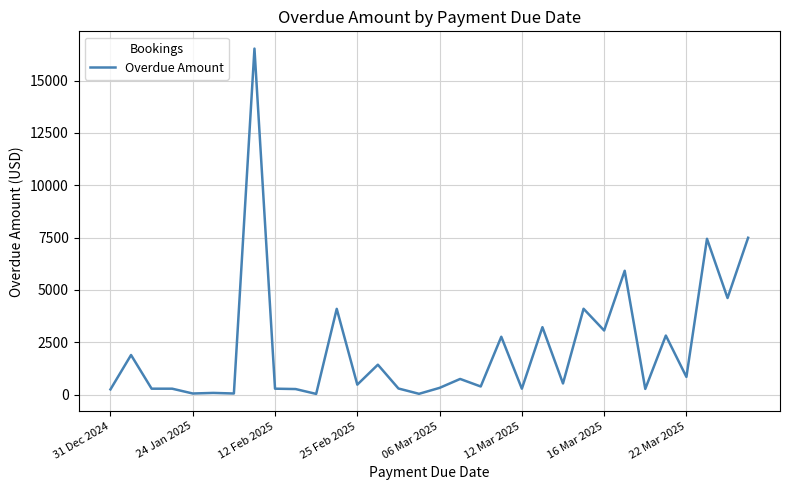

What is the difference between the maximum and minimum values?

16492.0